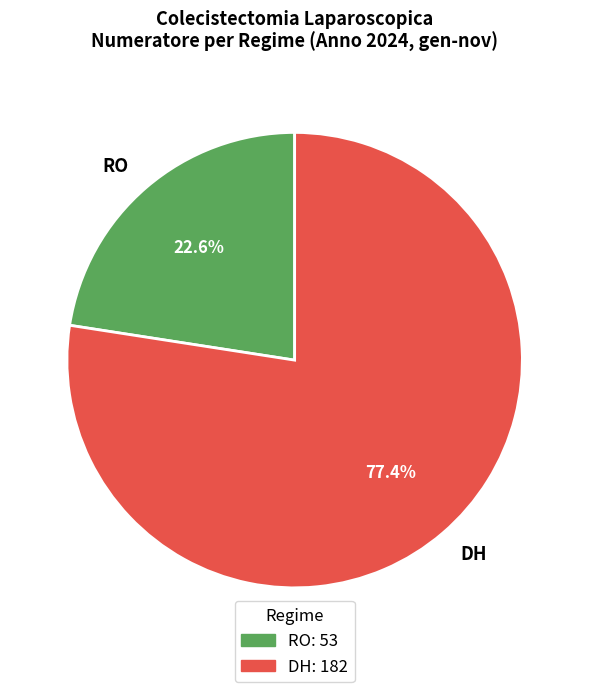

What is the largest slice in the pie chart?

DH